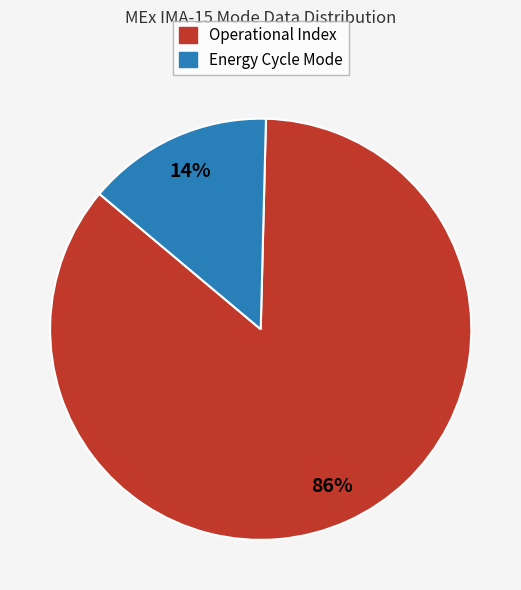

Do Operational Index and Energy Cycle Mode together represent more than half of the pie?

Yes